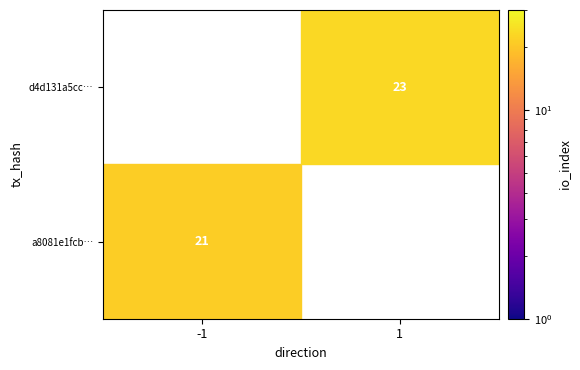

Reading left to right, list all the values displayed in this chart.

a8081e1fcb0ced8dd4551c1282c2f6ae94f4094: -1	21
d4d131a5ccab2b58b6af3617e20e78fe1fc77ad: 1	23